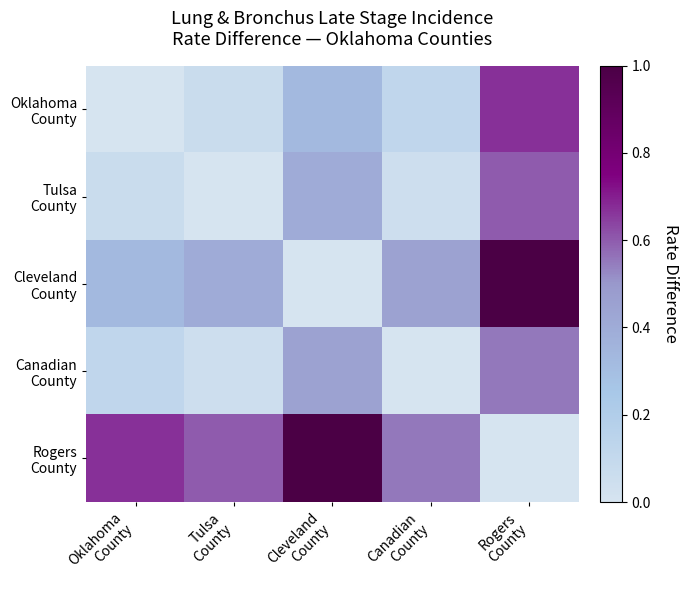

What is the difference between the highest and lowest values at Tulsa
County?

0.6